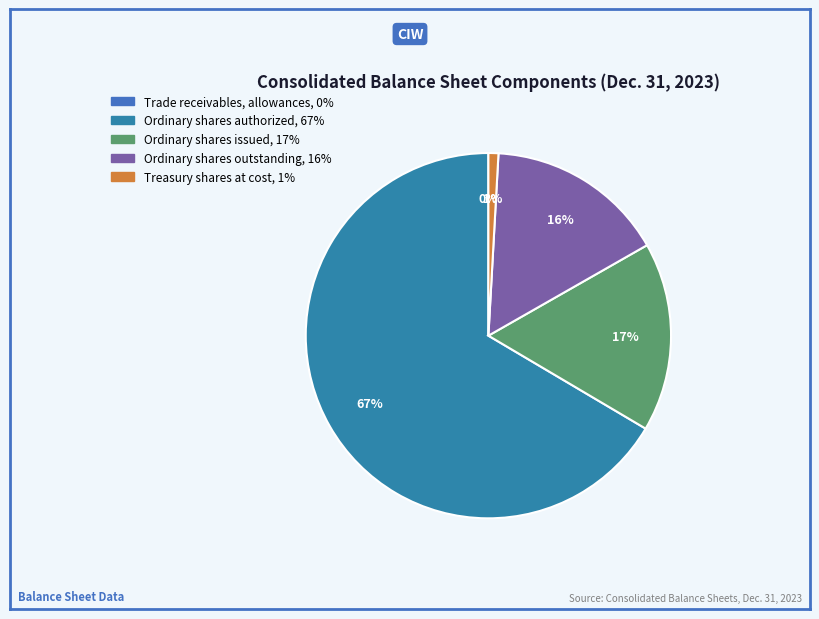

What is the change in value from Ordinary shares issued to Treasury shares at cost?

-47719633